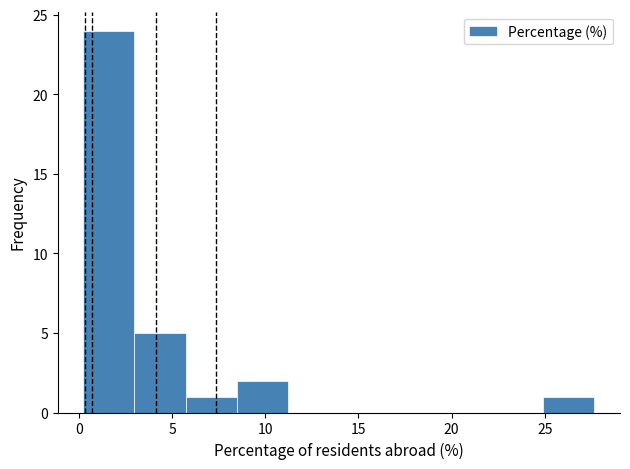

Which range on the x-axis has the tallest bar?

0.0 to 3.0